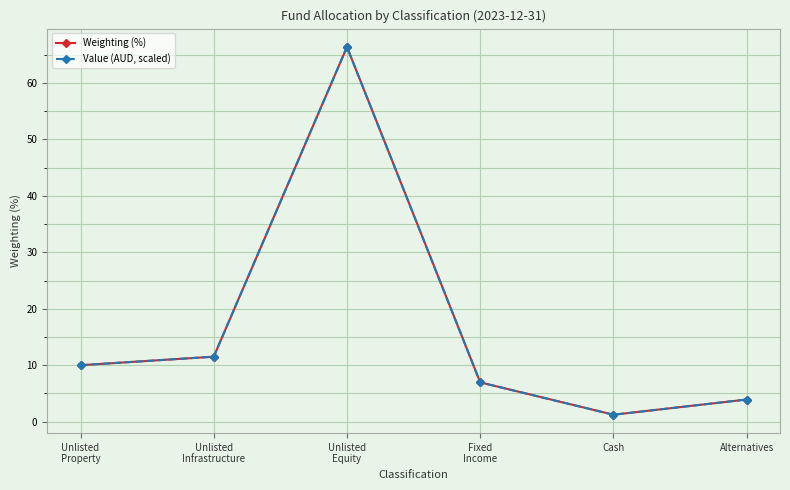

Count the number of data series in this chart.

2